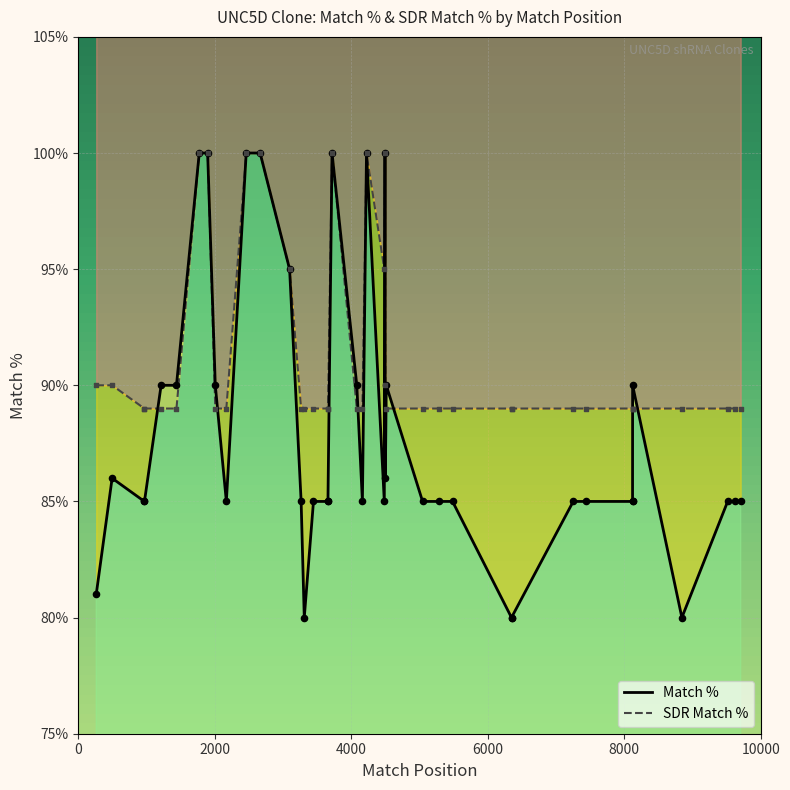

Which series reaches the maximum Y coordinate?

Match %